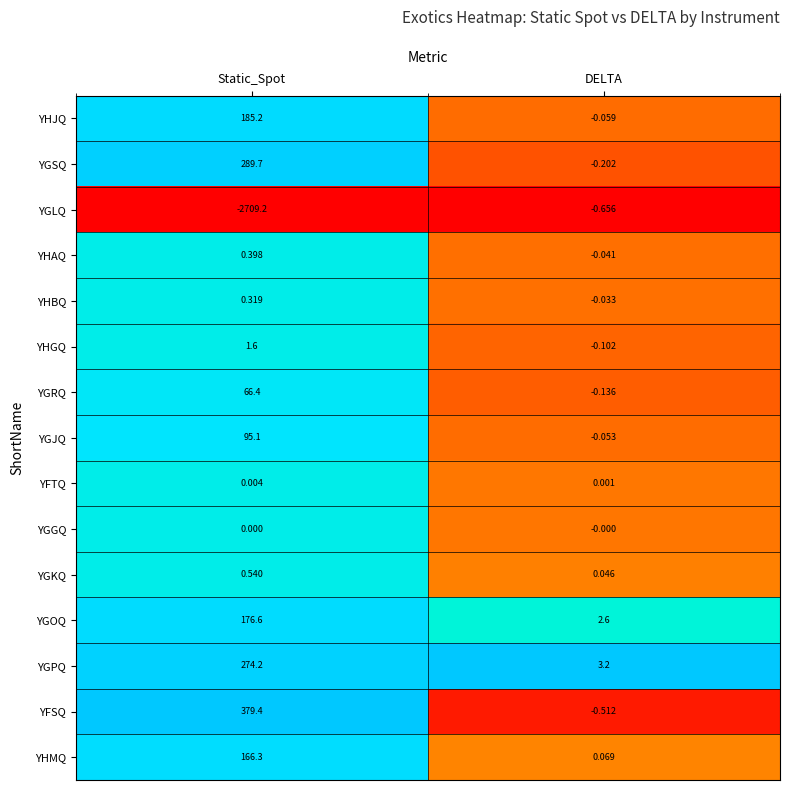

Which series has the largest range (max minus min)?

YGLQ